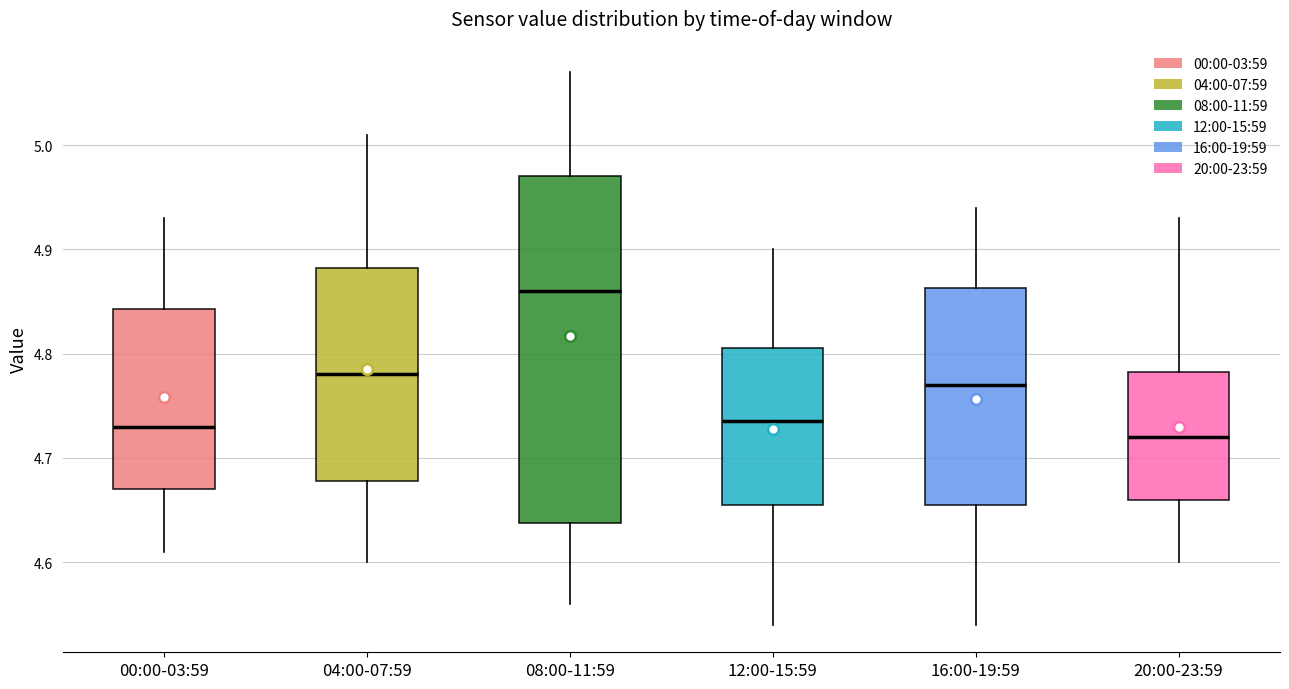

Reading left to right, read every box against the y-axis: the position of its median line, the range the box covers, and the ends of its whiskers. The values are not printed on the chart, so give them approximately, as read against the axis.

00:00-03:59: median 4.73, box 4.67 to 4.84, whiskers 4.61 to 4.93
04:00-07:59: median 4.78, box 4.68 to 4.88, whiskers 4.60 to 5.01
08:00-11:59: median 4.86, box 4.64 to 4.97, whiskers 4.56 to 5.07
12:00-15:59: median 4.74, box 4.66 to 4.81, whiskers 4.54 to 4.90
16:00-19:59: median 4.77, box 4.66 to 4.86, whiskers 4.54 to 4.94
20:00-23:59: median 4.72, box 4.66 to 4.78, whiskers 4.60 to 4.93